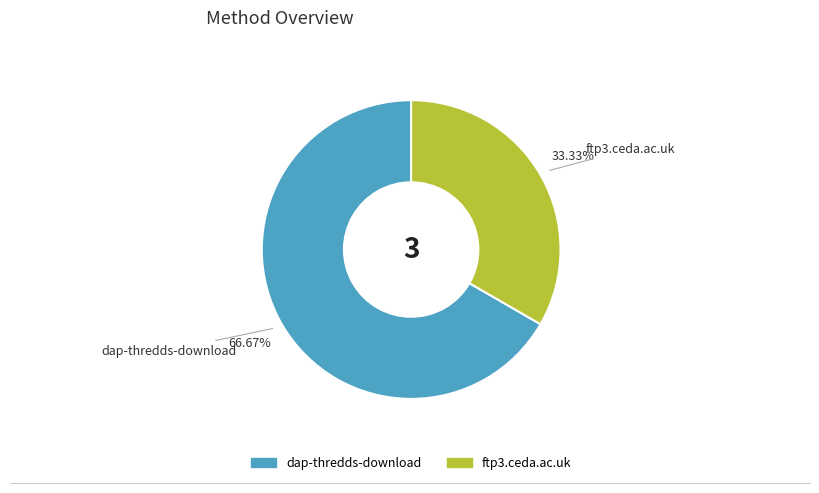

The dap-thredds-download slice represents 67% of the pie. True or false?

True